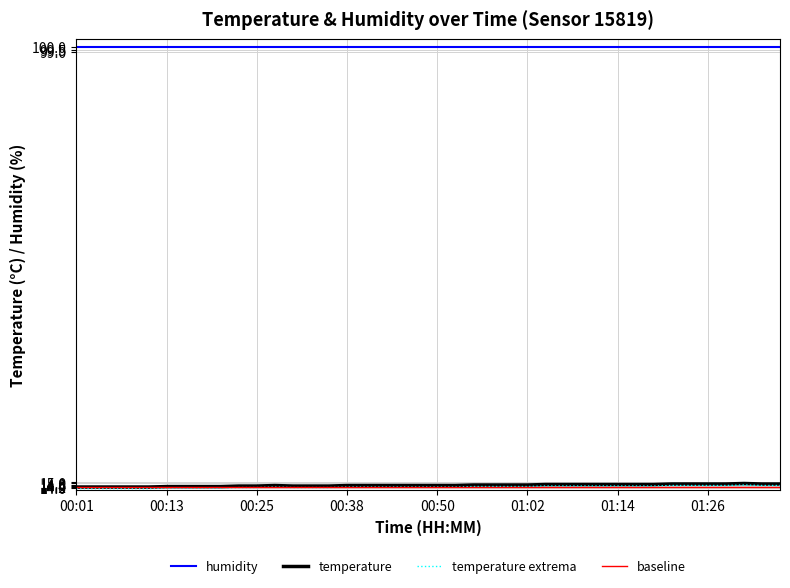

How many values are between 14 and 15?

40